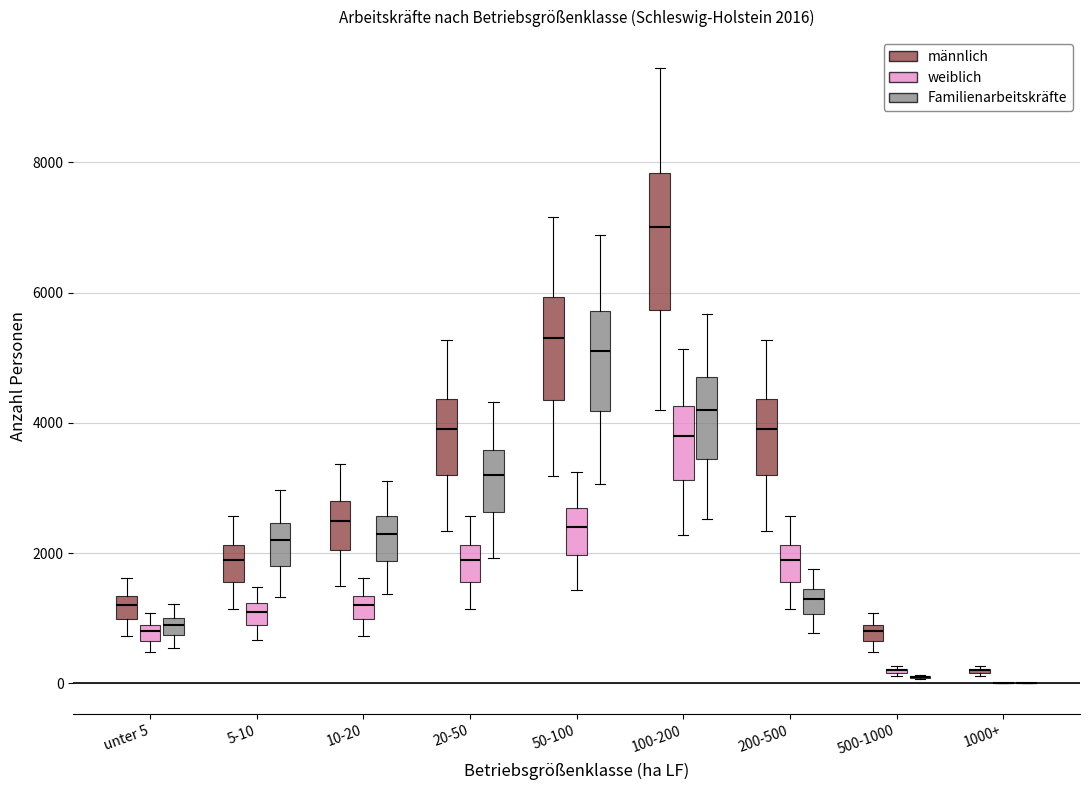

Which box is the tallest, from its lower edge to its upper edge?

100-200 (männlich)